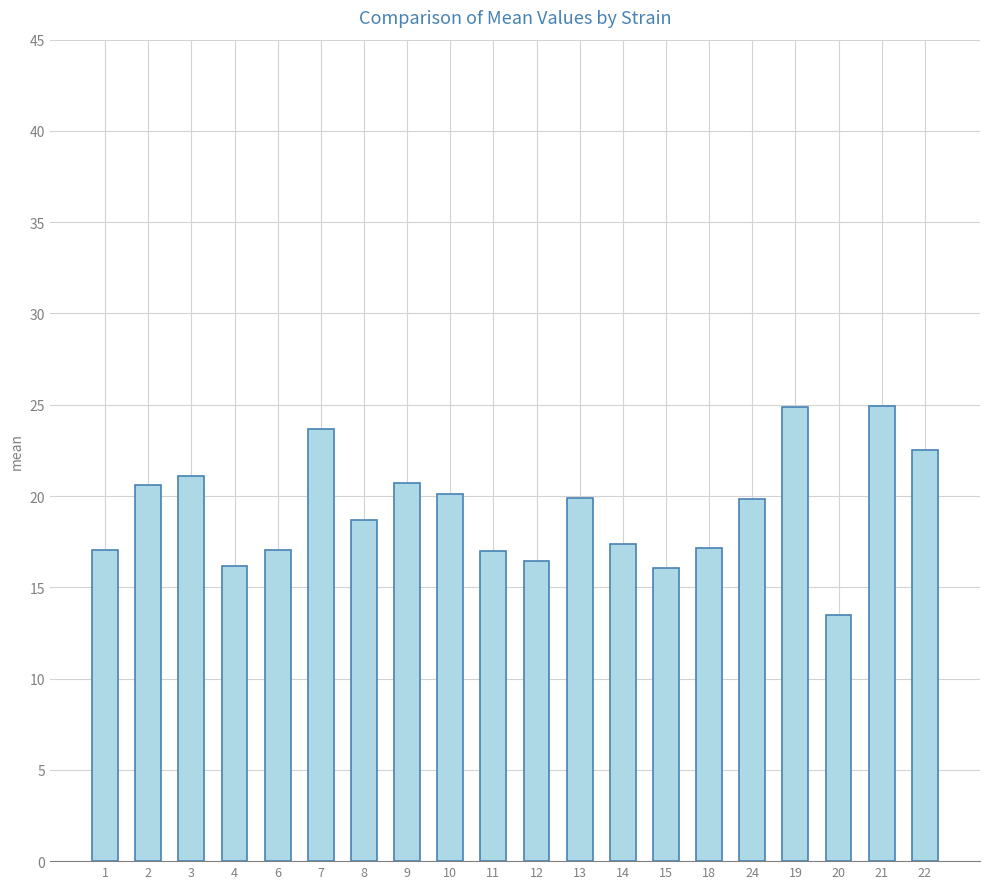

Are the bars horizontal?

No